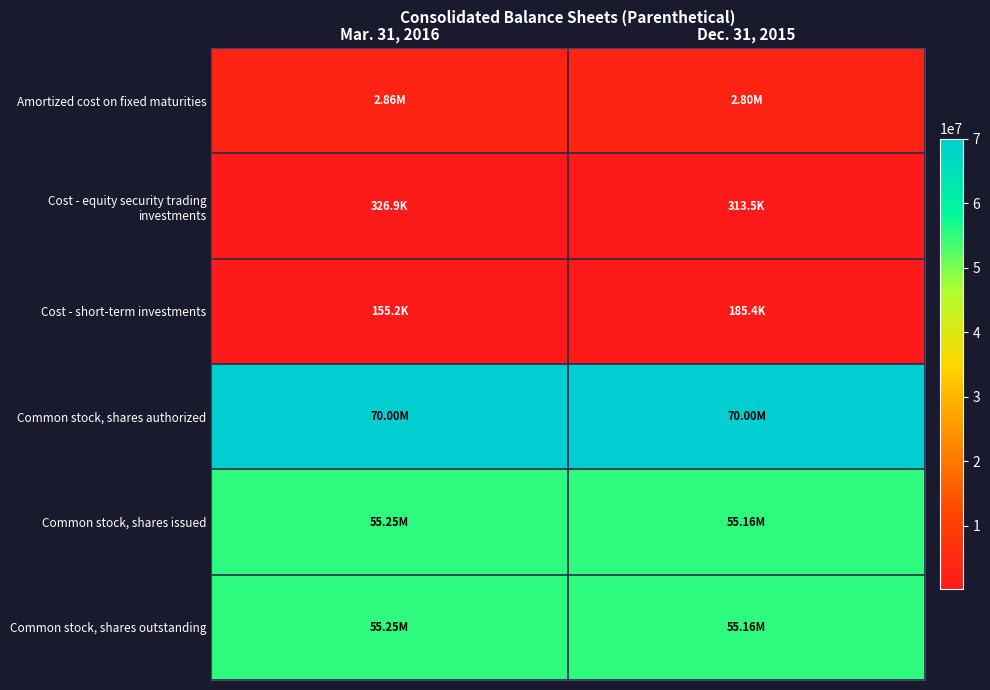

At which category does the chart reach its peak across all series?

Mar. 31, 2016